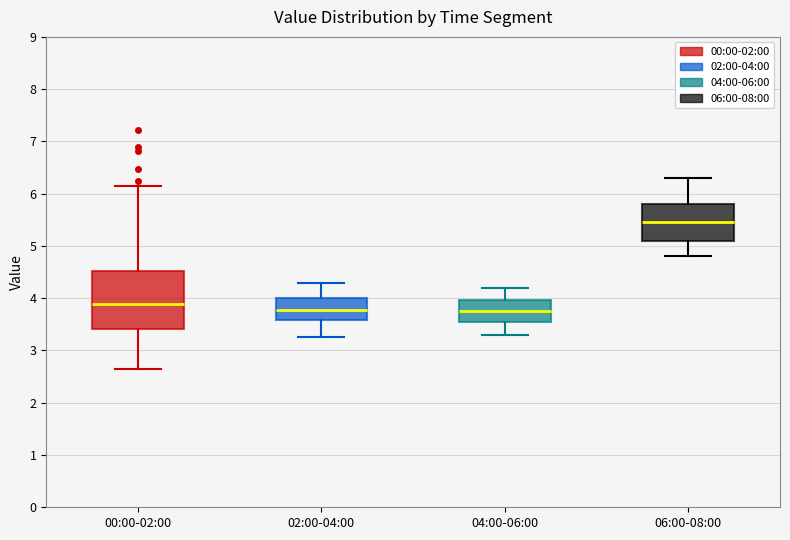

Reading left to right, transcribe this box plot: for each box, give where its median line is, the range the box spans, and where its two whiskers end, as read against the y-axis. The values are not printed on the chart, so give them approximately, as read against the axis.

00:00-02:00: median 3.9, box 3.4 to 4.5, whiskers 2.7 to 6.2
02:00-04:00: median 3.8, box 3.6 to 4.0, whiskers 3.3 to 4.3
04:00-06:00: median 3.8, box 3.6 to 4.0, whiskers 3.3 to 4.2
06:00-08:00: median 5.5, box 5.1 to 5.8, whiskers 4.8 to 6.3